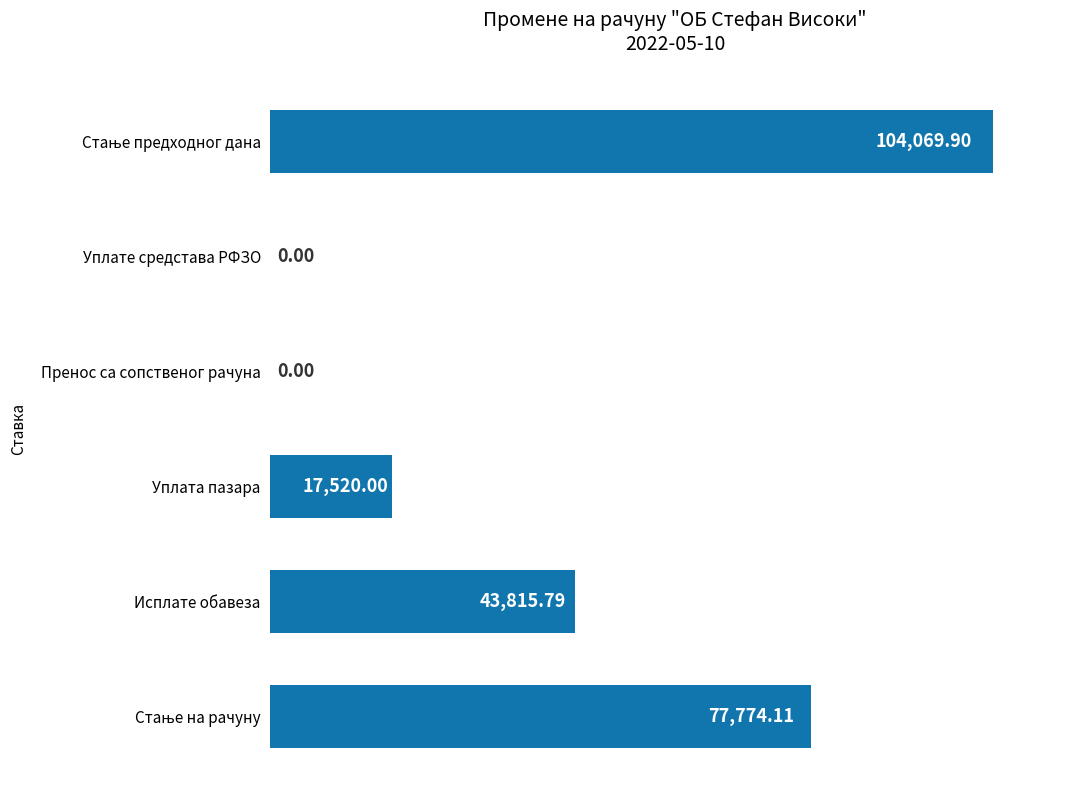

What is the change in value from Пренос са сопственог рачуна to Уплата пазара?

+17520.0